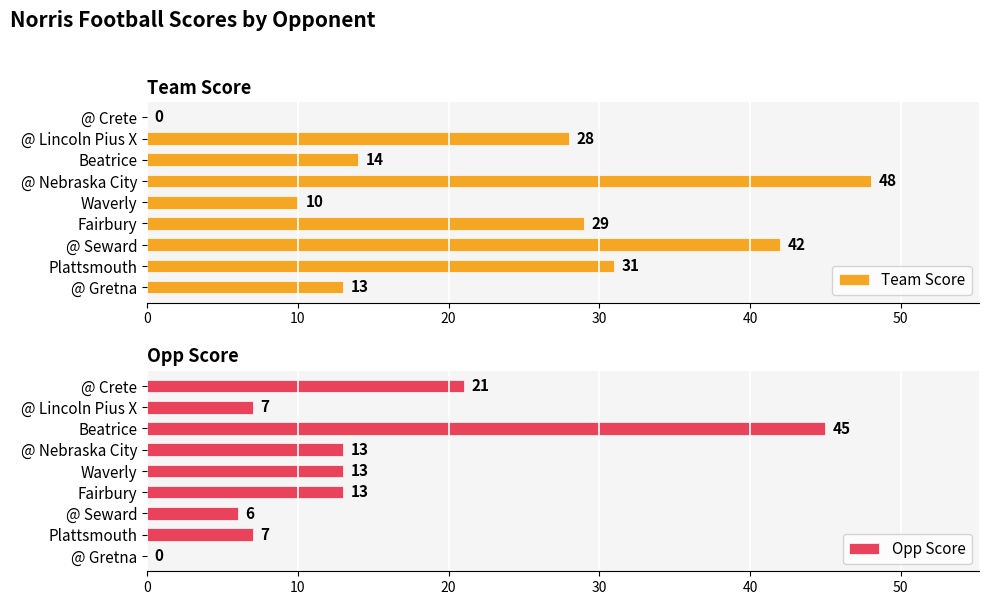

Read the Team Score value at @ Seward, to the nearest 5.

40